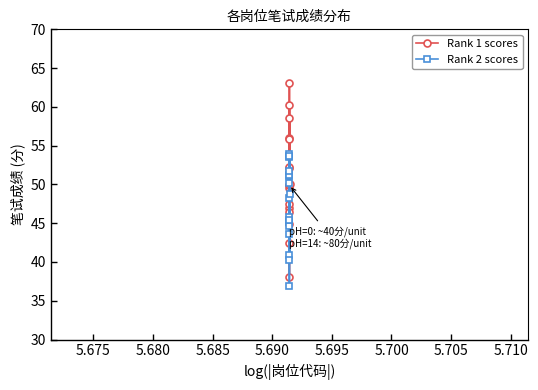

What is the highest value of the Rank 1 scores series?

63.1